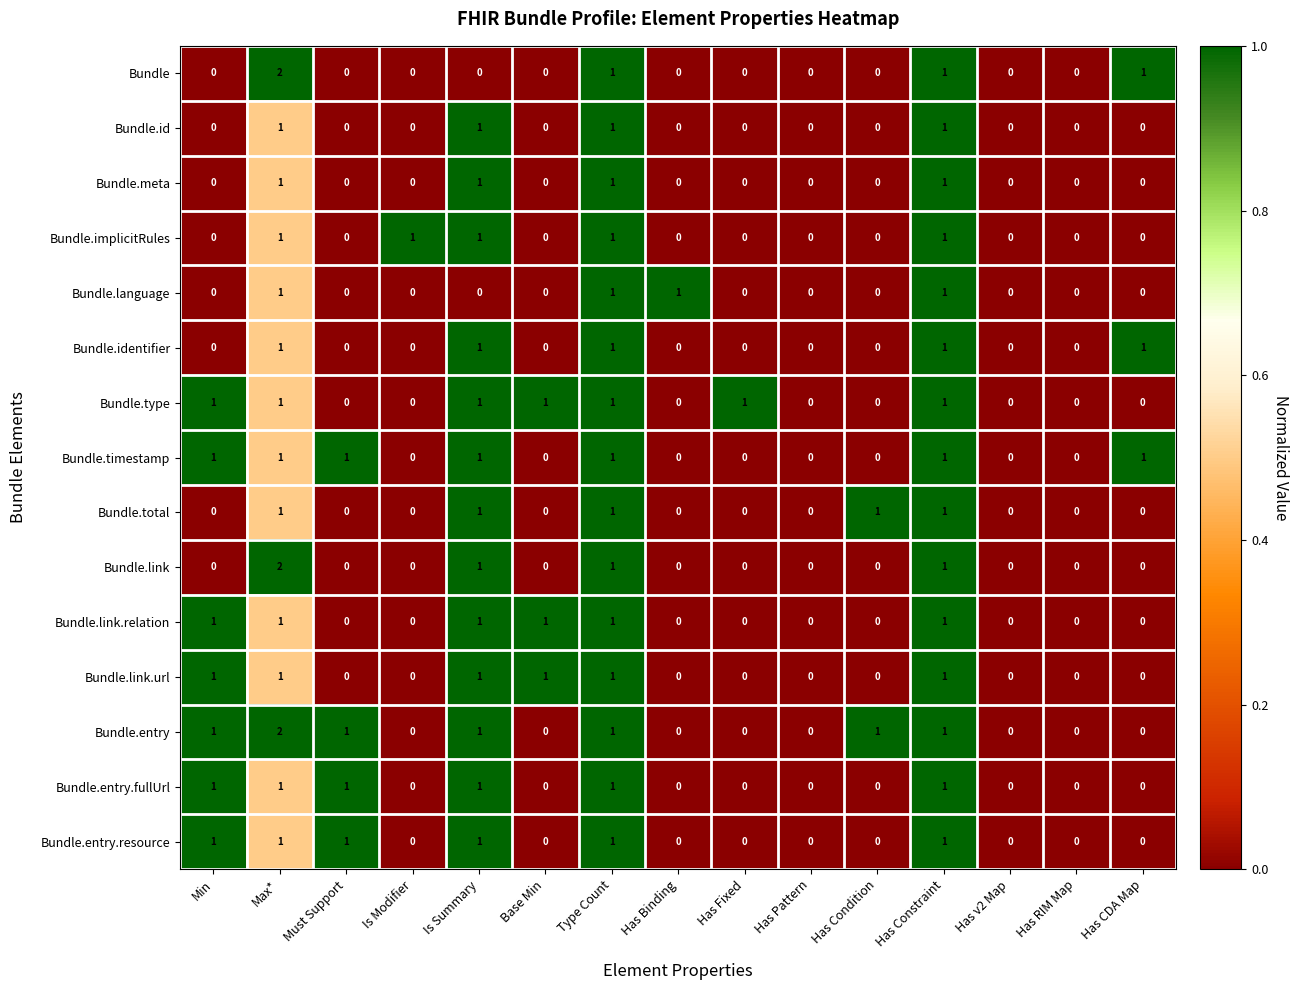

At which category does the chart reach its peak across all series?

Max*